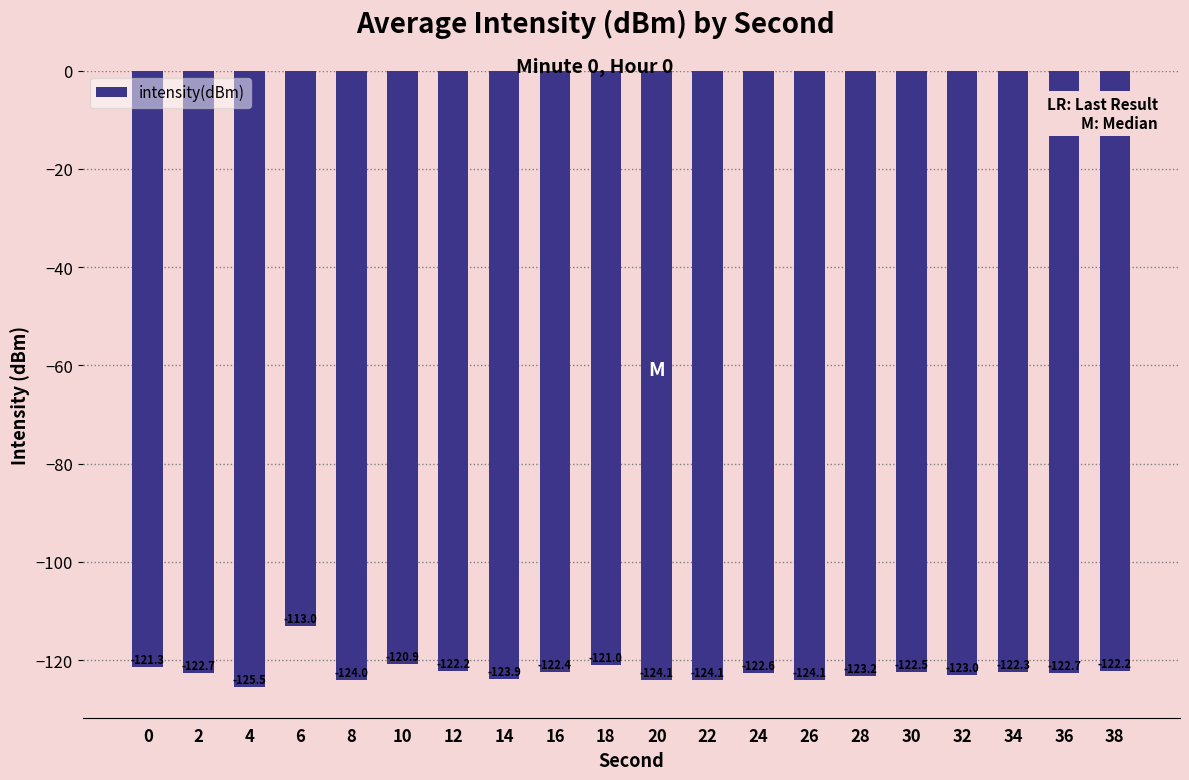

What is the minimum value shown in the chart?

-125.5